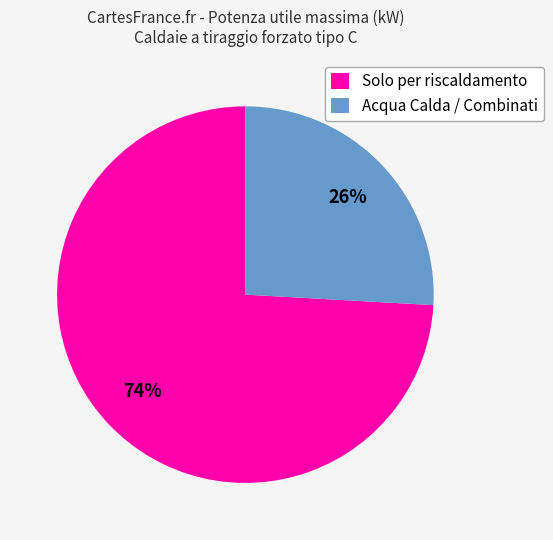

Which has a higher value, Acqua Calda / Combinati or Solo per riscaldamento?

Solo per riscaldamento